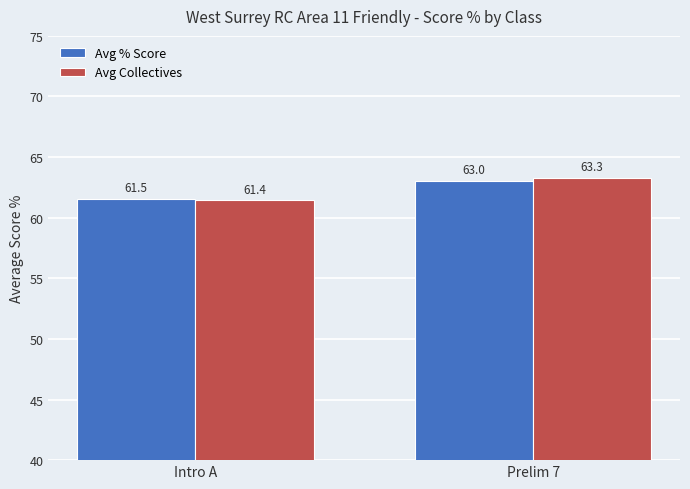

Which series has the largest total across all categories?

Avg Collectives